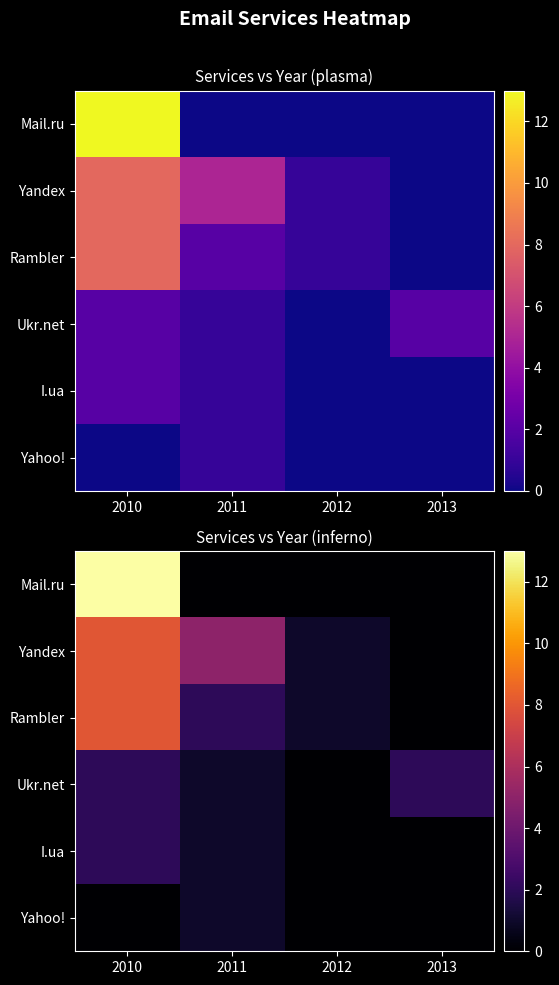

What is the difference between the Yandex values at 2012 and 2011?

4